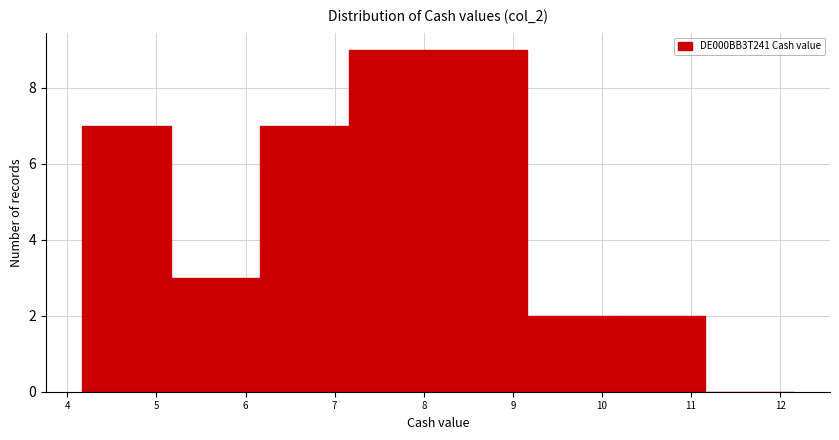

How tall is the bar that spans 9.16 to 10.16 on the x-axis? Neither the bar edges nor the heights are printed on the chart, so give them approximately, as read against the axes.

2